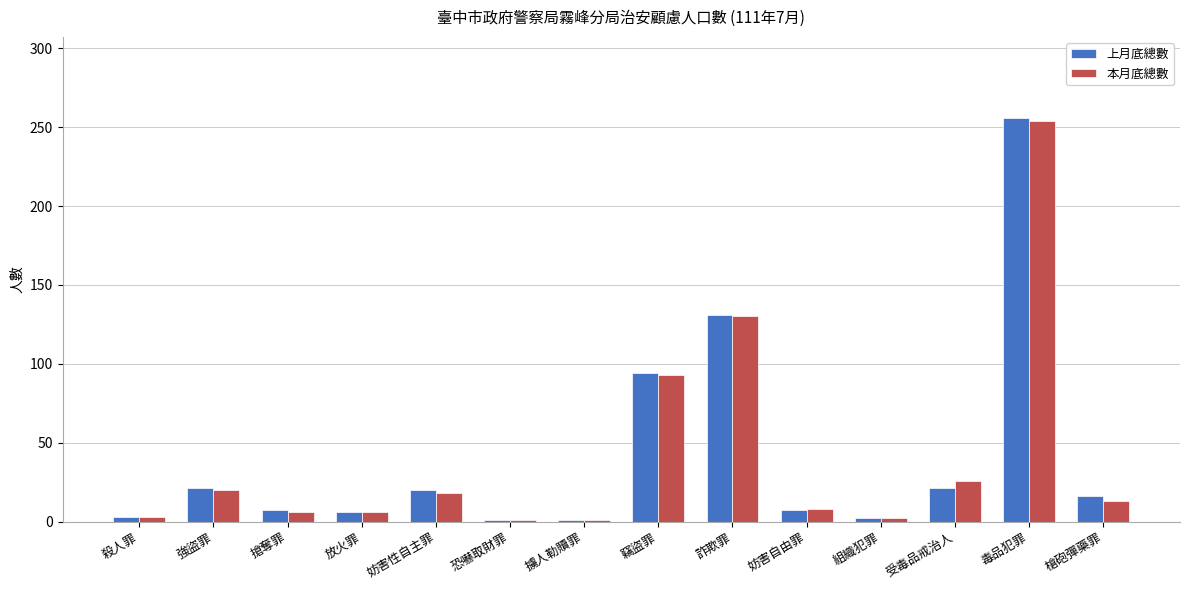

True or false: 上月底總數 has a value of 94 at 竊盜罪.

True